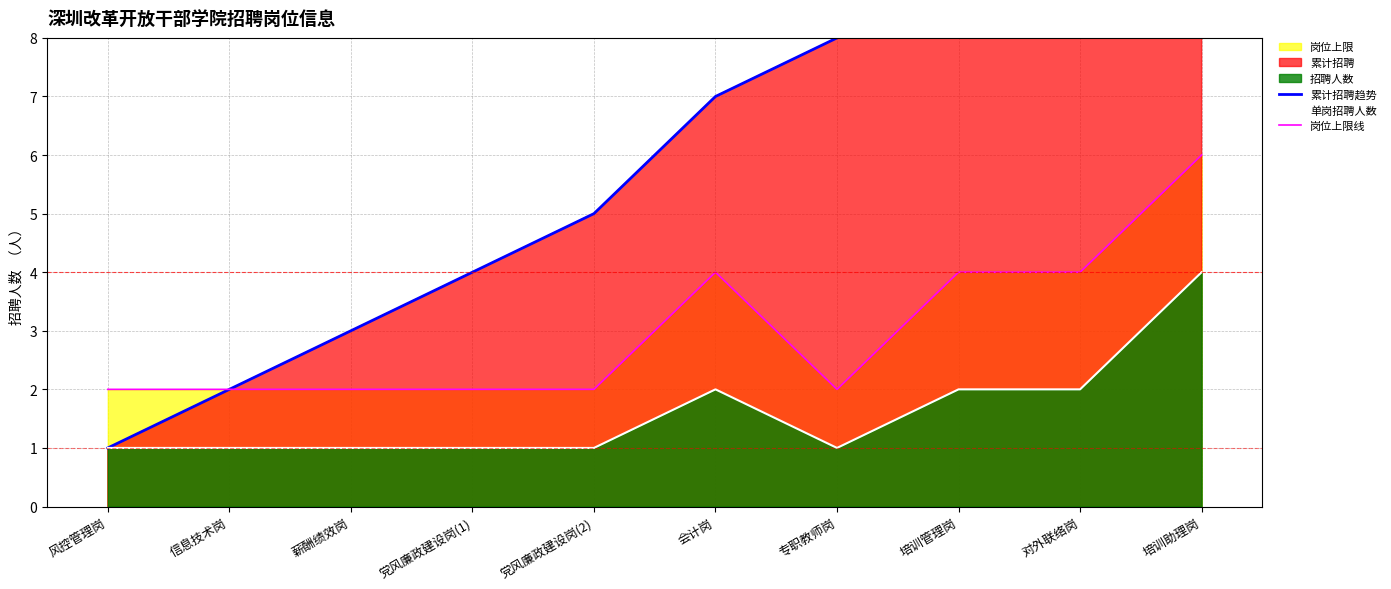

Reading left to right, list all the values displayed in this chart.

累计招聘趋势: 风控管理岗=1	信息技术岗=2	薪酬绩效岗=3	党风廉政建设岗(1)=4	党风廉政建设岗(2)=5	会计岗=7	专职教师岗=8	培训管理岗=10	对外联络岗=12	培训助理岗=16
单岗招聘人数: 风控管理岗=1	信息技术岗=1	薪酬绩效岗=1	党风廉政建设岗(1)=1	党风廉政建设岗(2)=1	会计岗=2	专职教师岗=1	培训管理岗=2	对外联络岗=2	培训助理岗=4
岗位上限线: 风控管理岗=2	信息技术岗=2	薪酬绩效岗=2	党风廉政建设岗(1)=2	党风廉政建设岗(2)=2	会计岗=4	专职教师岗=2	培训管理岗=4	对外联络岗=4	培训助理岗=6